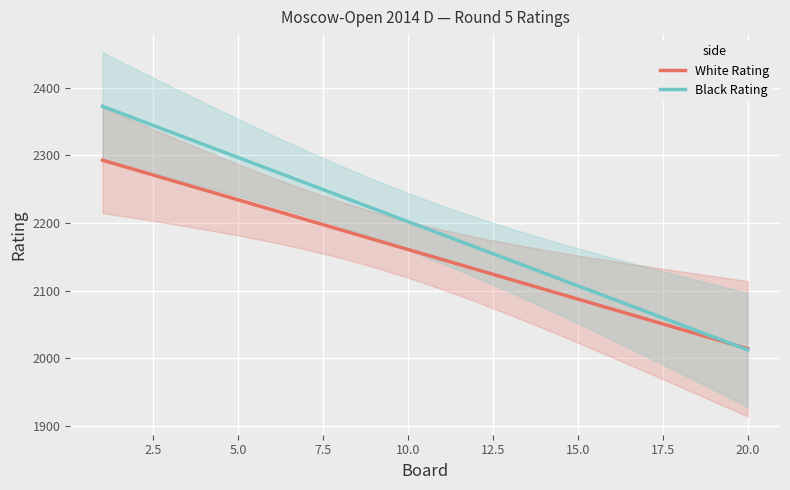

At which label does White Rating reach its minimum?

20.0